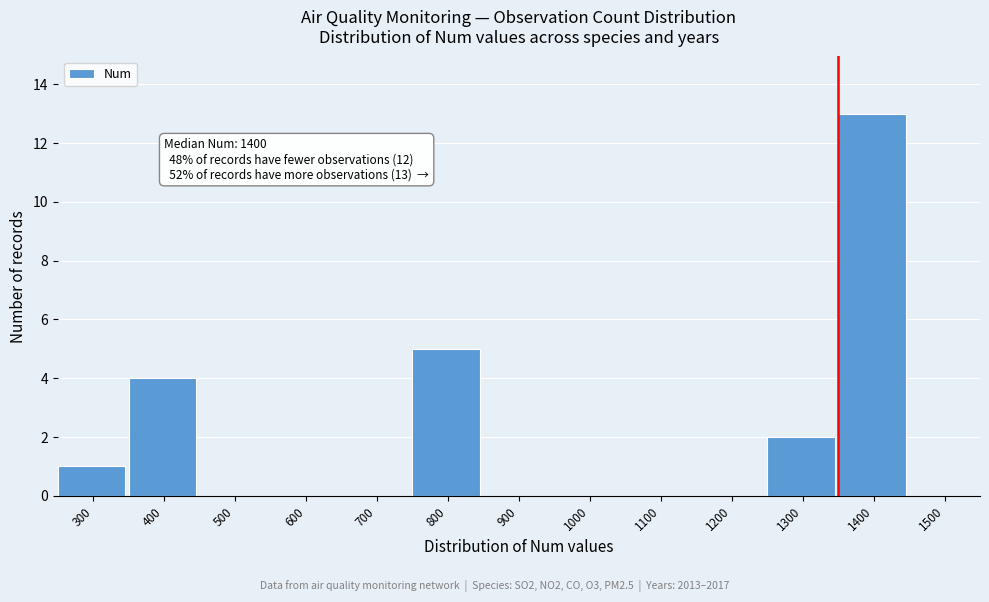

Reading right to left, extract all data points from this chart.

1500=0	1400=13	1300=2	1200=0	1100=0	1000=0	900=0	800=5	700=0	600=0	500=0	400=4	300=1